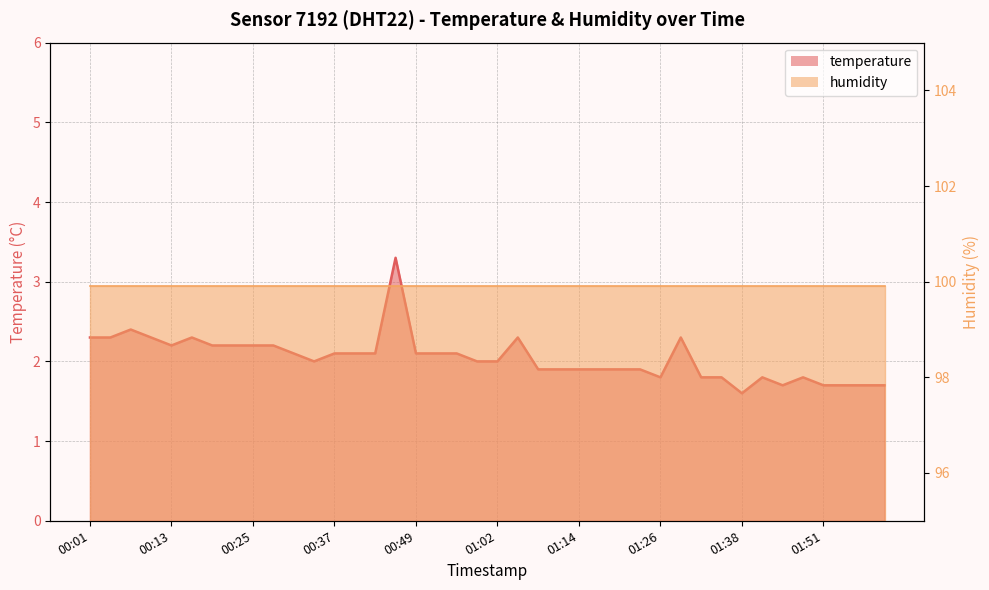

Does the chart have visible grid lines?

Yes